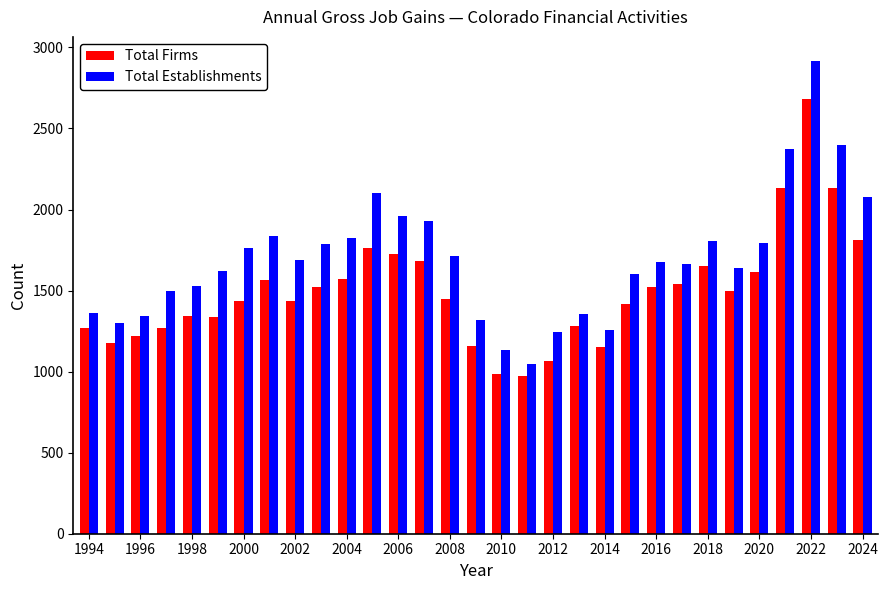

List the series in order of their peak value, lowest first.

Total Firms, Total Establishments